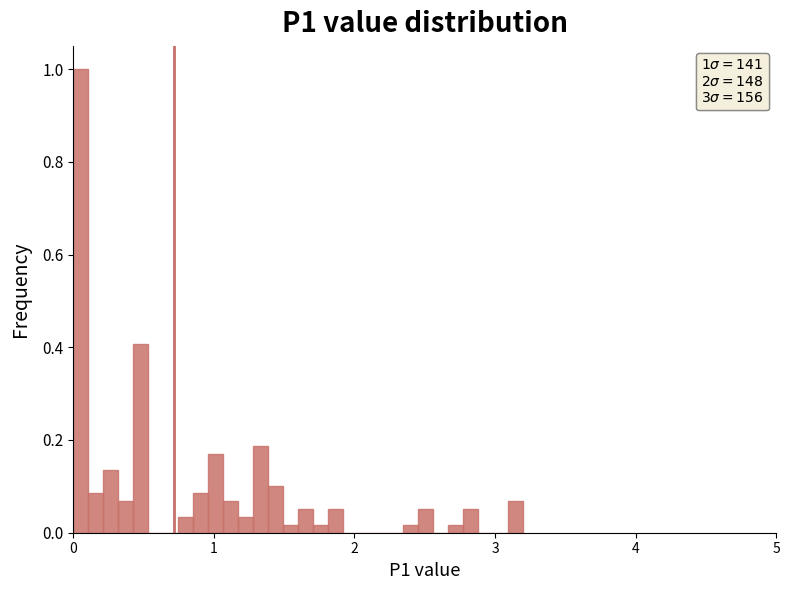

Read against the x-axis, roughly where is the centre of the tallest bar?

0.1